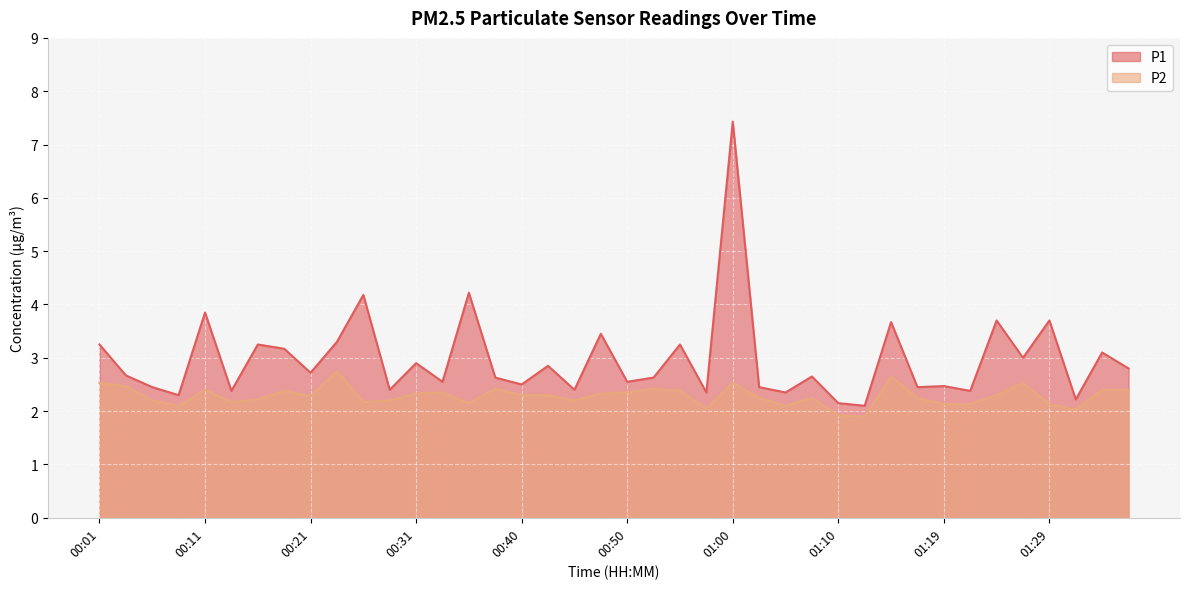

How many lines are shown in the chart?

2